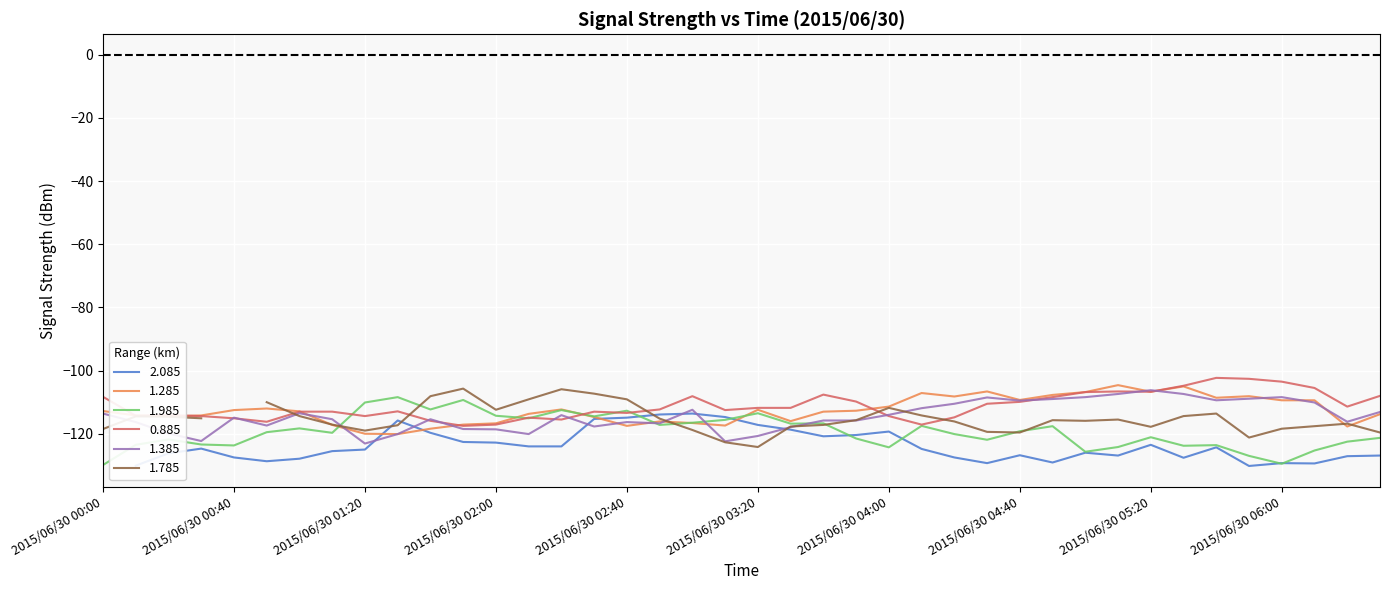

Which series has the largest range (max minus min)?

1.985